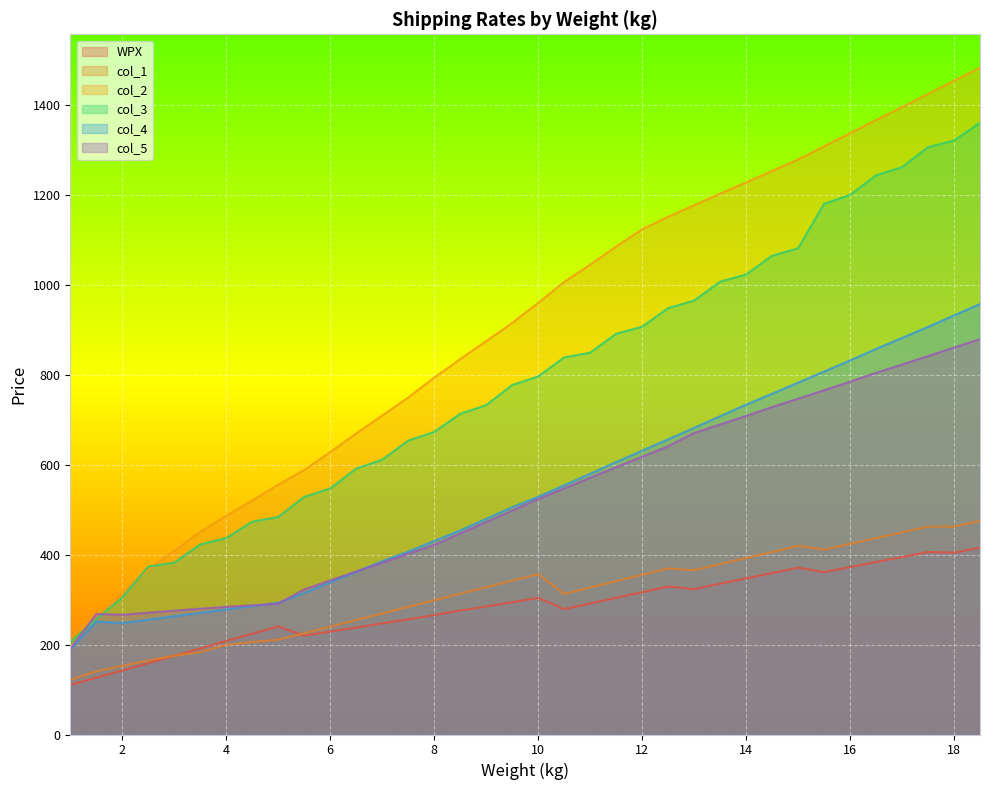

Which series changed the most between 2 and 17.5?

col_2